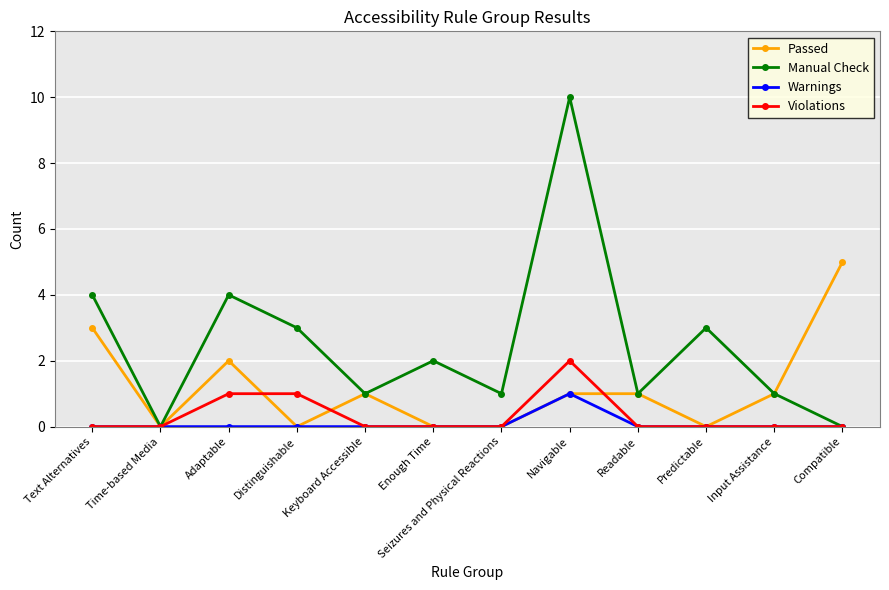

Where is the first local maximum for Passed?

Adaptable